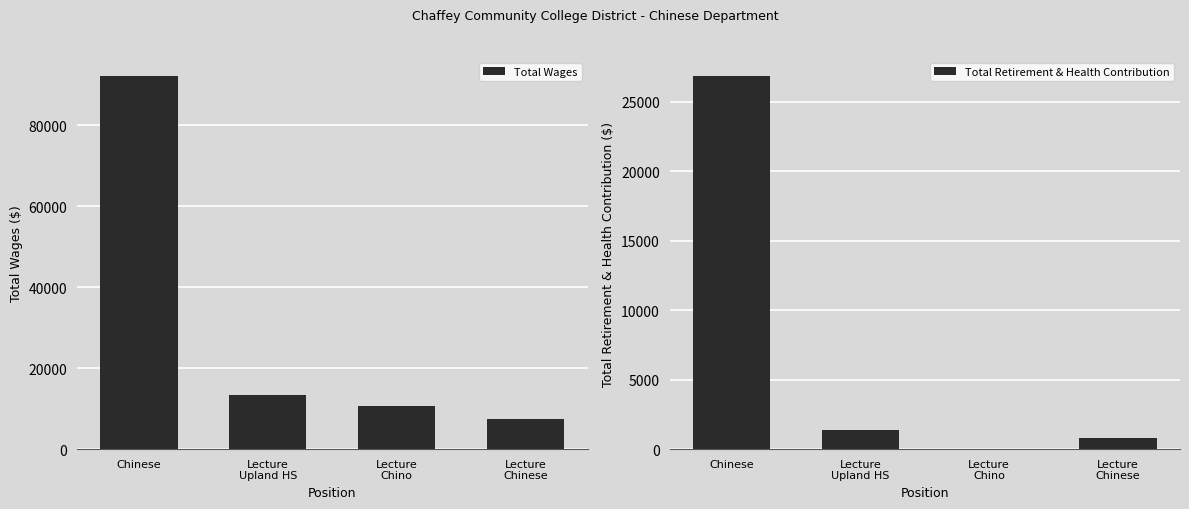

Which series has the widest spread of values?

Total Wages